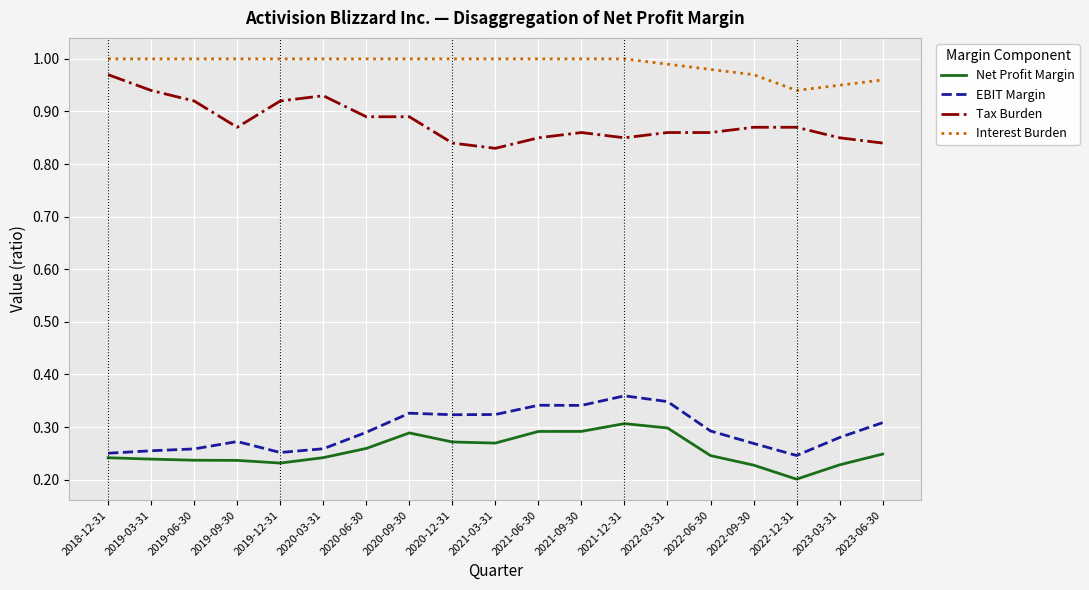

What position from the left is 2021-12-31?

13